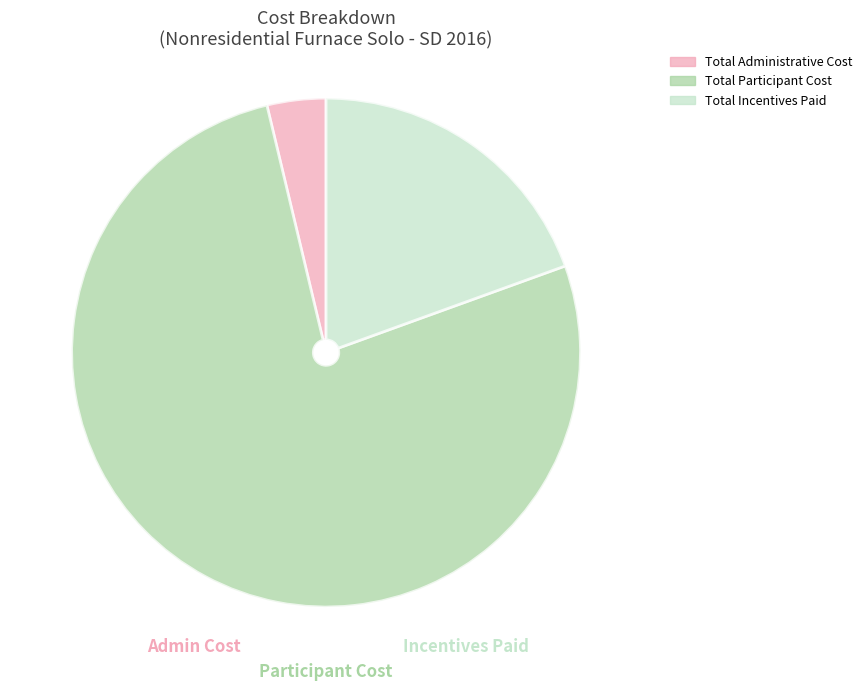

Is there a majority slice in this chart?

Yes